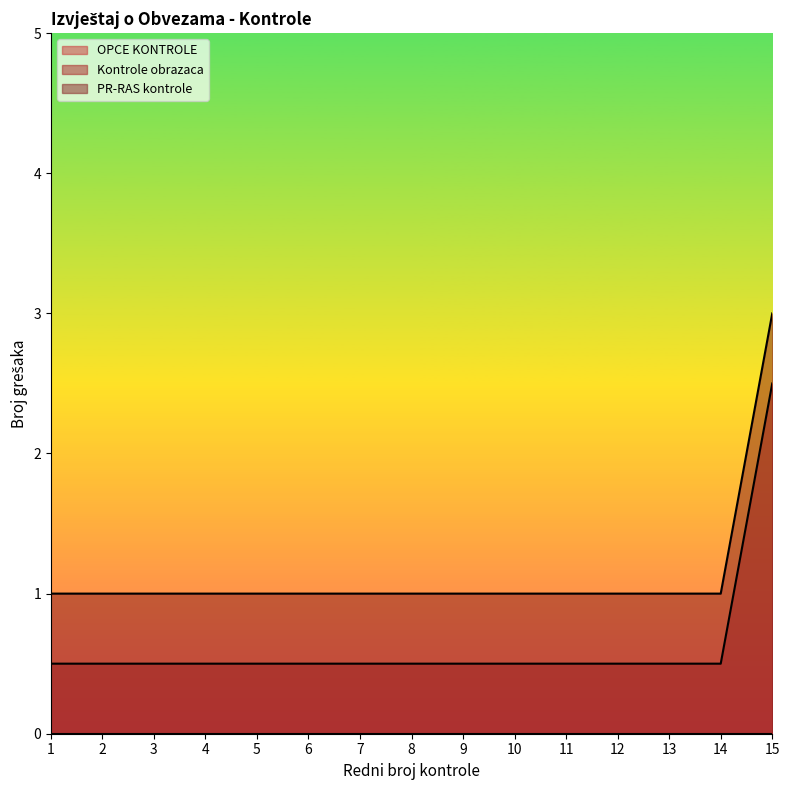

Rank the series by their average value, from lowest to highest.

Kontrole obrazaca, PR-RAS kontrole